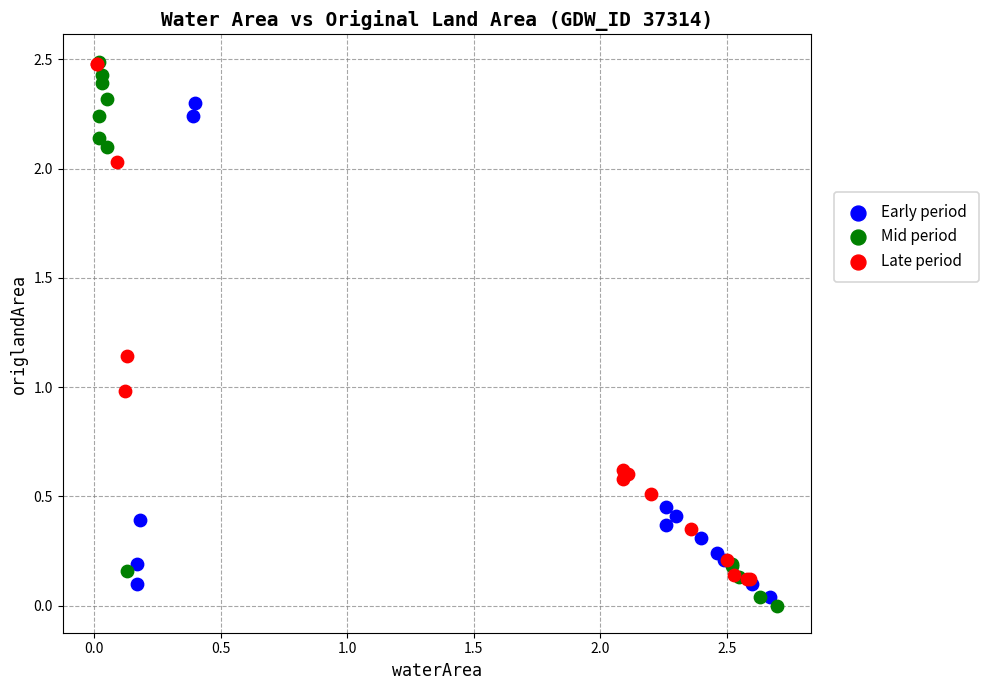

Which series has the widest spread of Y values?

Mid period